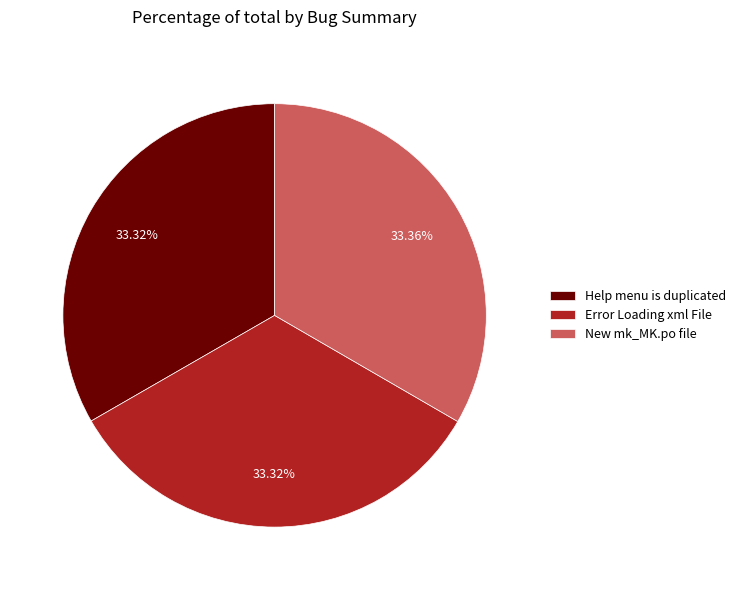

What is the ratio of the value at New mk_MK.po file to the value at Help menu is duplicated?

1.0